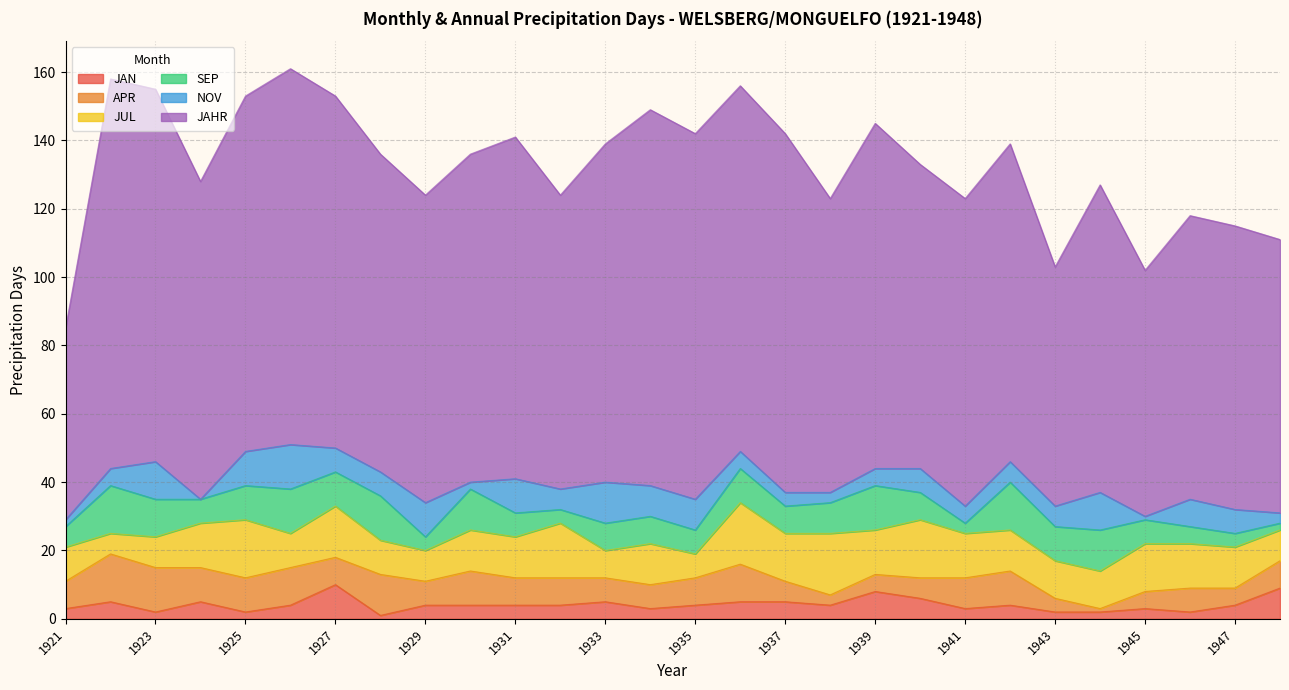

What is the difference between the highest and lowest values at 1936?

102